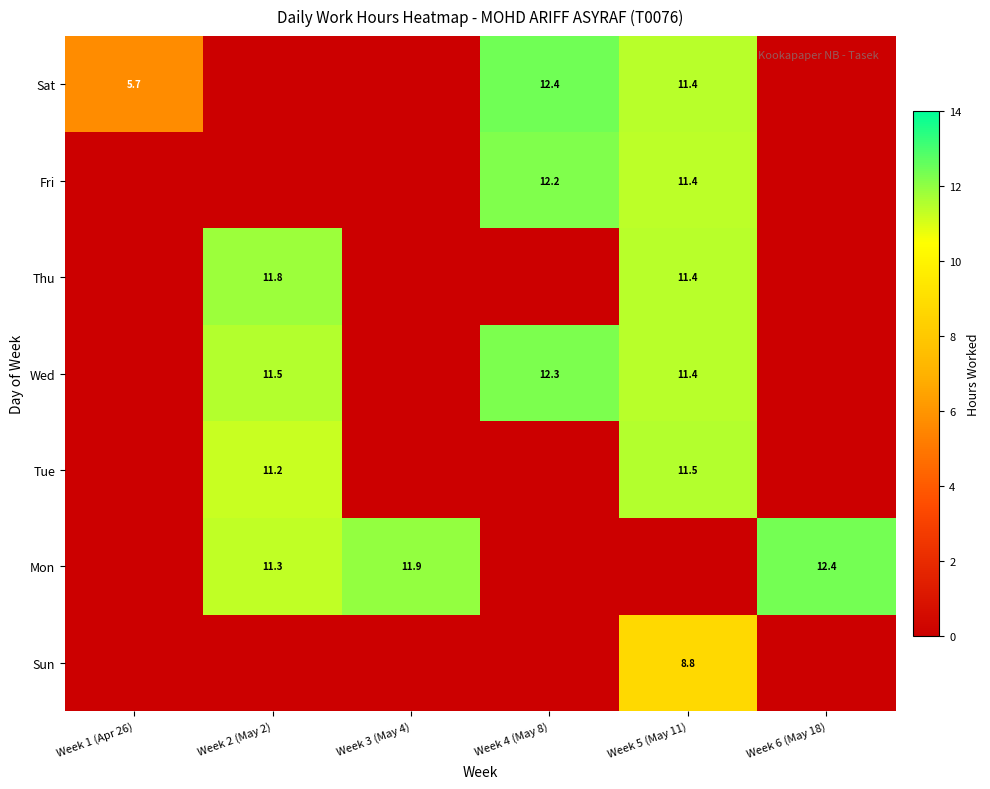

The value of Mon at Week 2 (May 2) is 11.3. True or false?

True